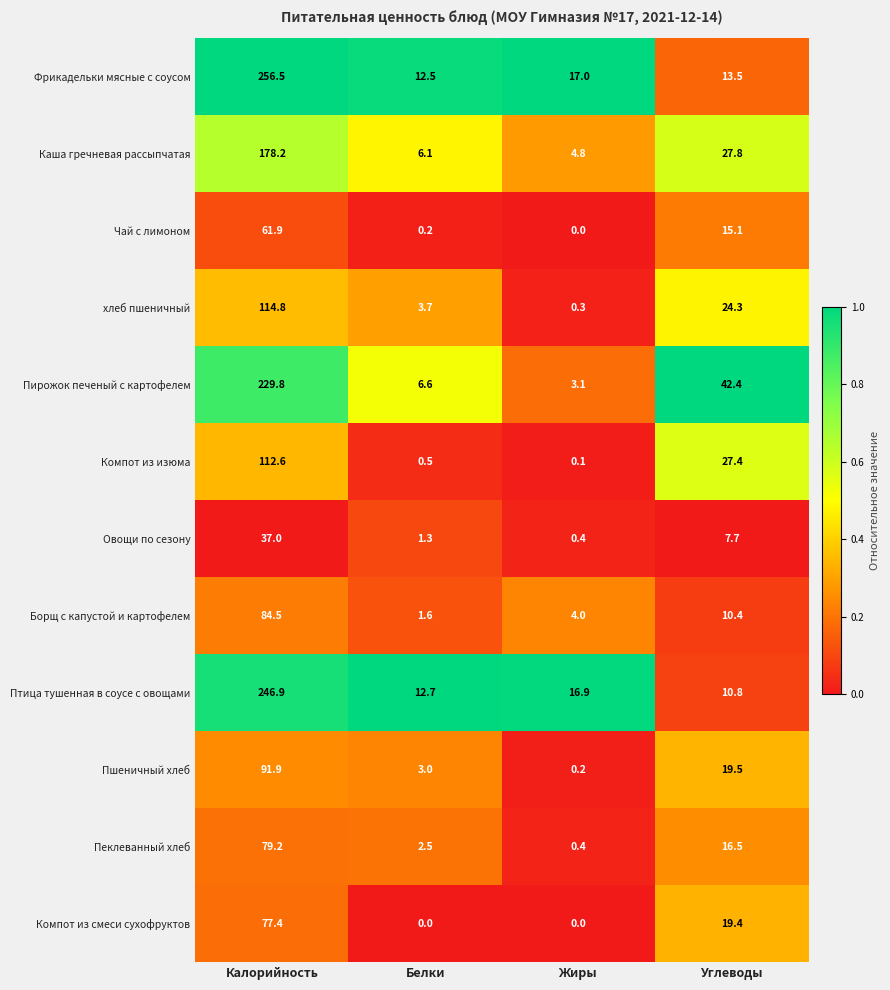

True or false: хлеб пшеничный has a value of 0.3 at Жиры.

True